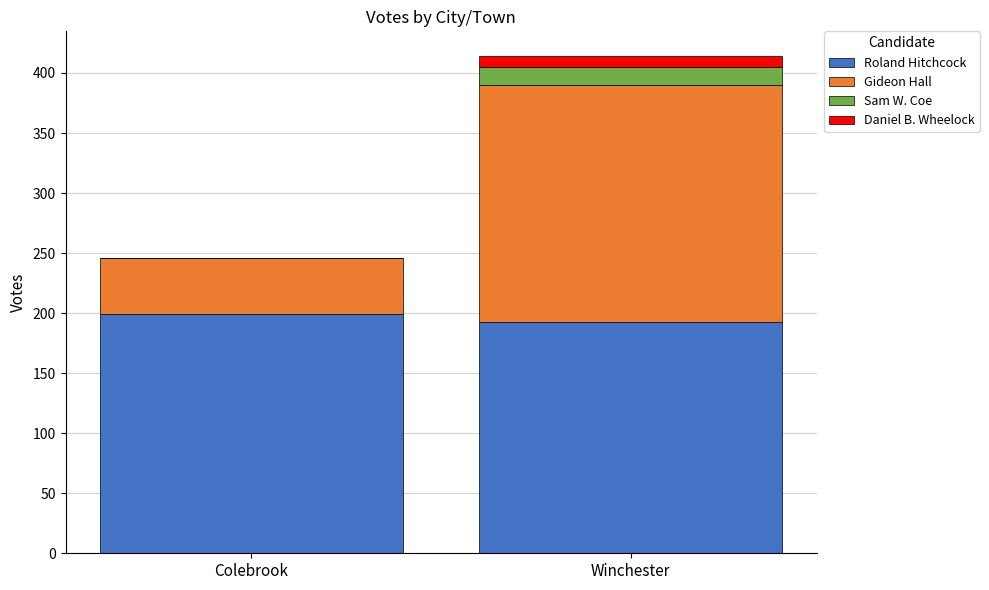

How many distinct data groups are displayed?

4